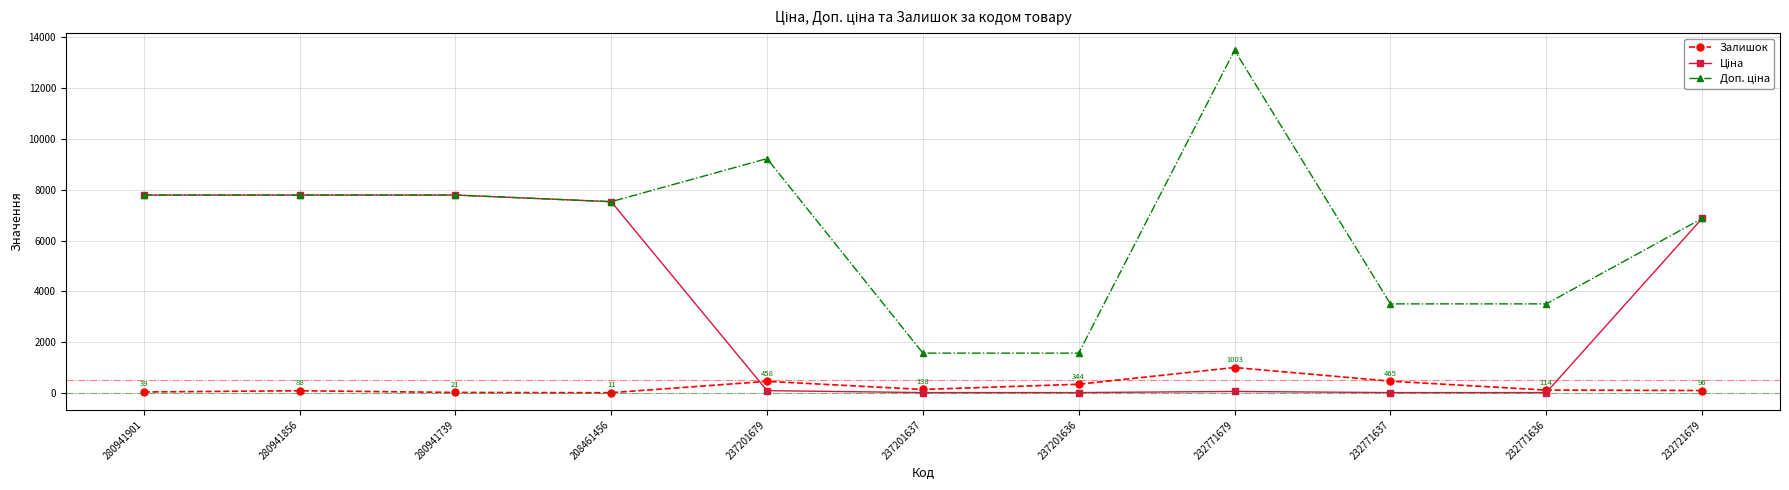

The value of Залишок at 237201636 is 344.0. True or false?

True